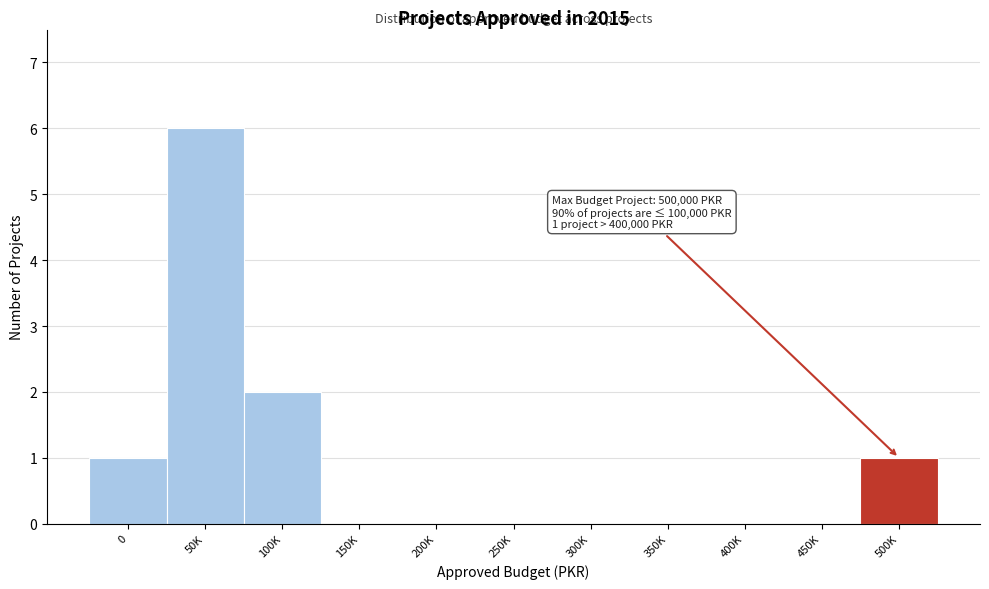

Reading left to right, what are all the values shown in this chart?

0=1	50K=6	100K=2	150K=0	200K=0	250K=0	300K=0	350K=0	400K=0	450K=0	500K=1